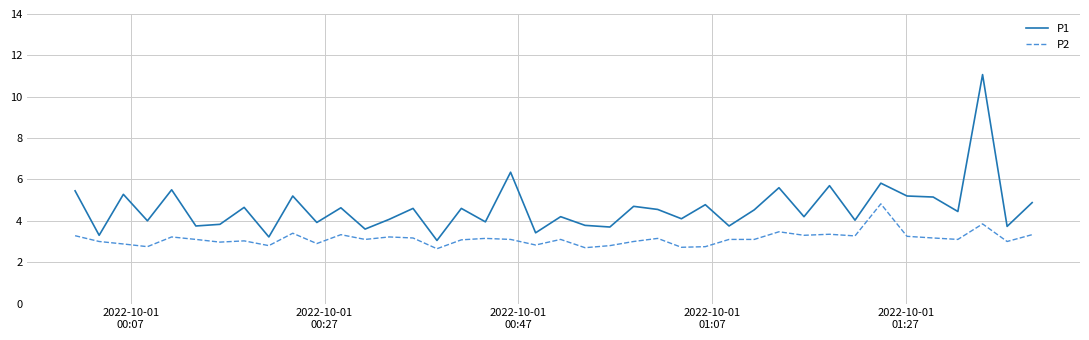

List the series in order of their overall mean, lowest first.

P2, P1